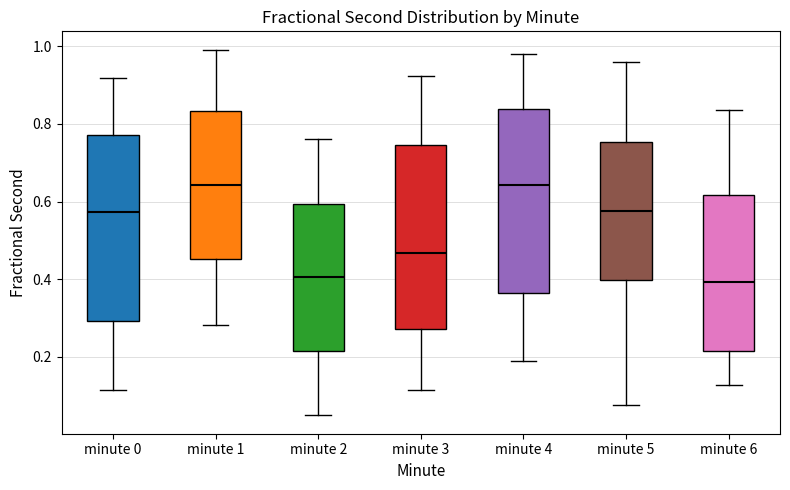

Where does the lower whisker of the box for minute 1 end on the y-axis? The values are not printed on the chart, so give them approximately, as read against the axis.

0.28